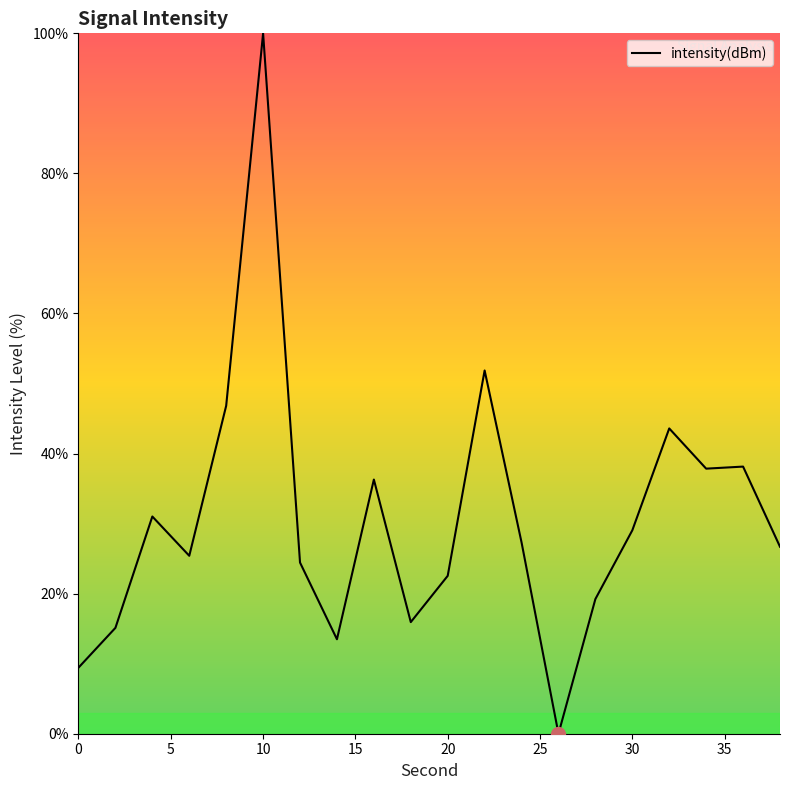

What is the greatest value displayed?

100.0